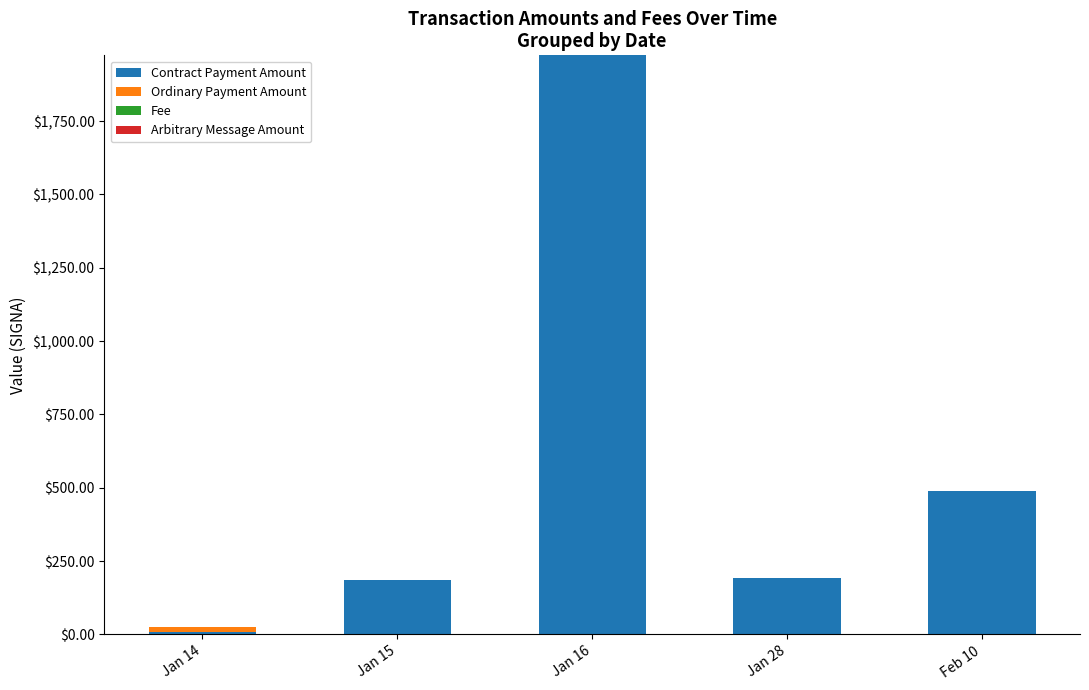

Where is Contract Payment Amount nearest to the value 991?

Feb 10